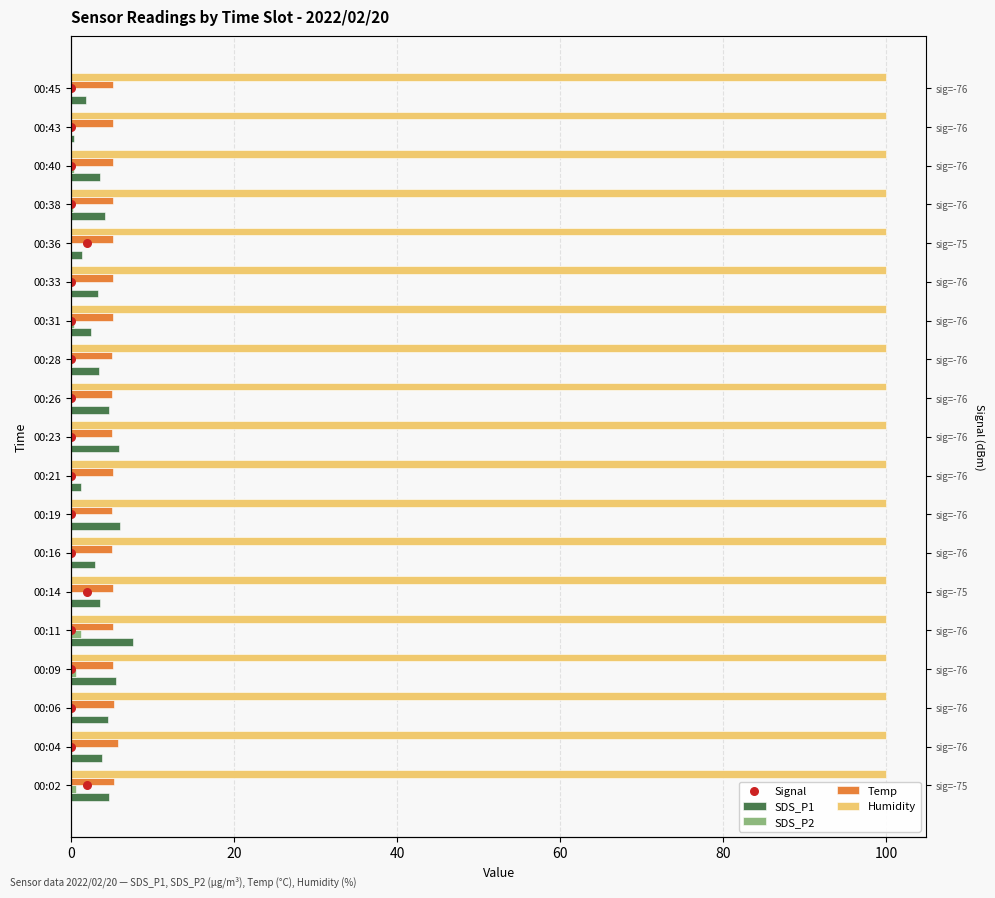

Which series reaches the minimum Y coordinate?

SDS_P2